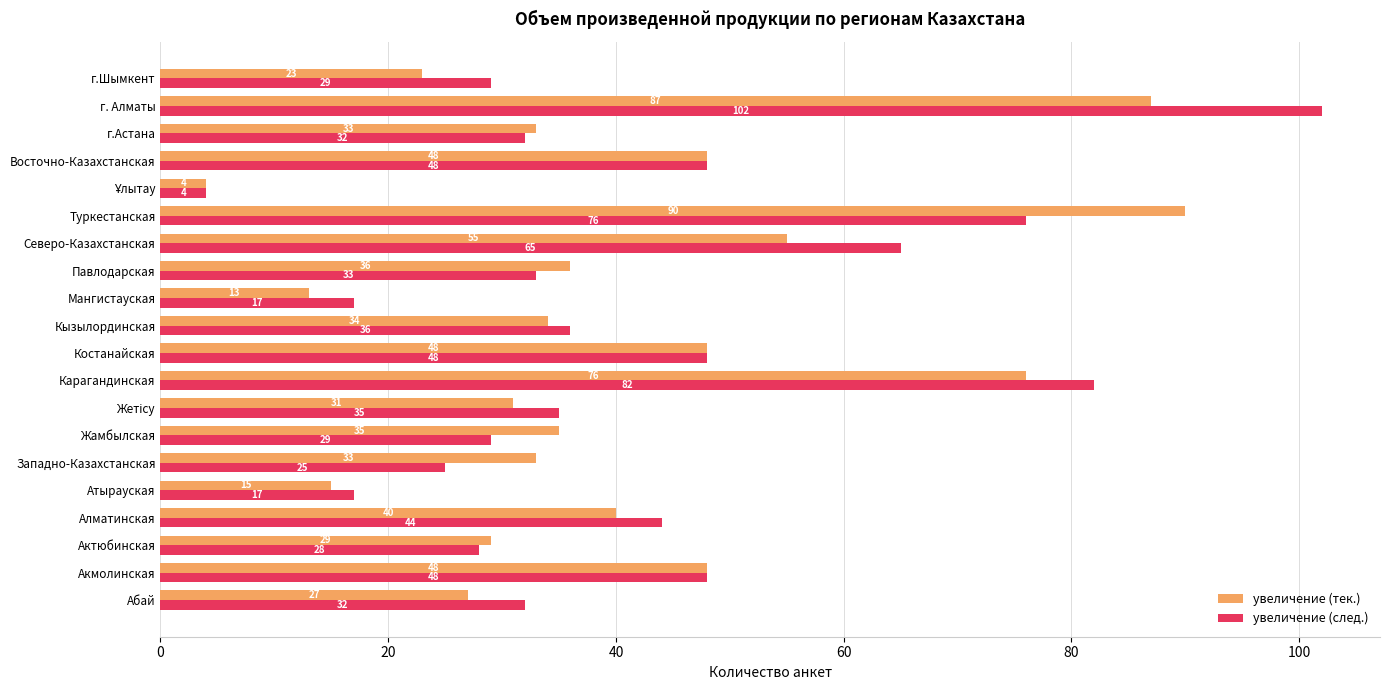

List the series in order of their overall mean, highest first.

увеличение (след.), увеличение (тек.)